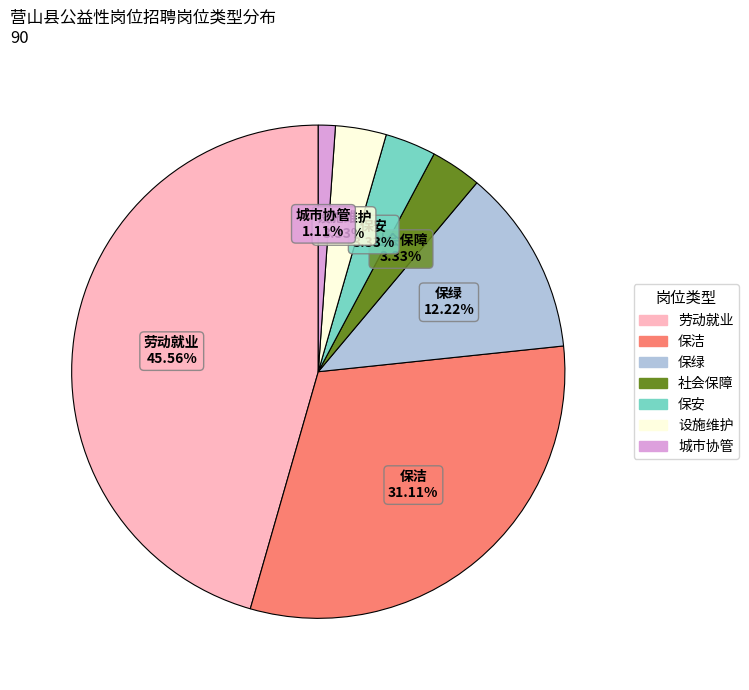

What is the total percentage of 保绿 and 保安?

15.6%